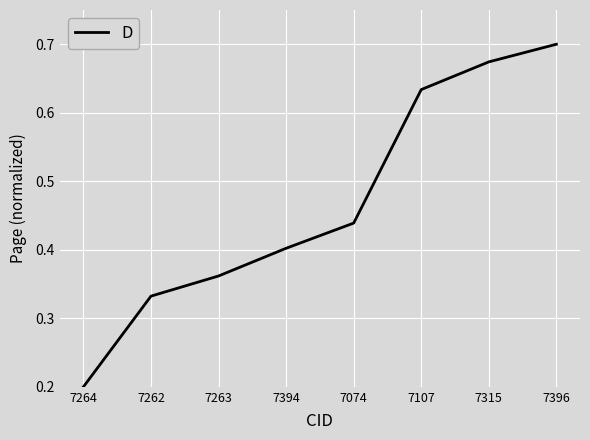

Rank the categories by value from highest to lowest.

7396, 7315, 7107, 7074, 7394, 7263, 7262, 7264